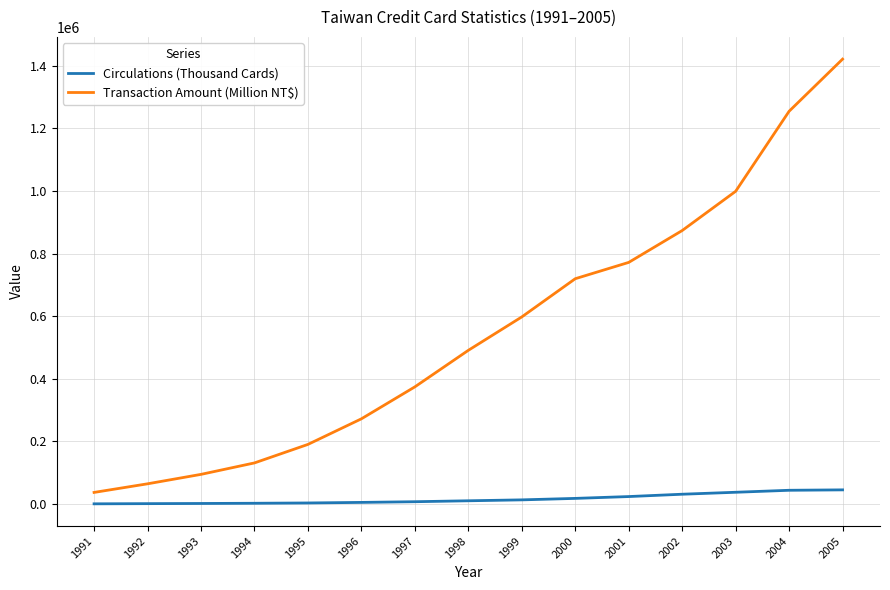

True or false: Transaction Amount (Million NT$) and Circulations (Thousand Cards) intersect in this chart.

False